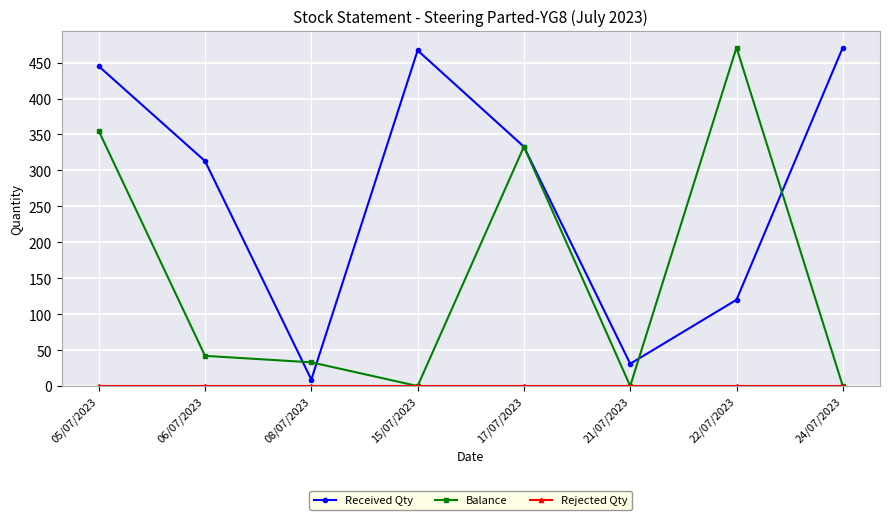

What is the label of the 7th point from the left?

22/07/2023